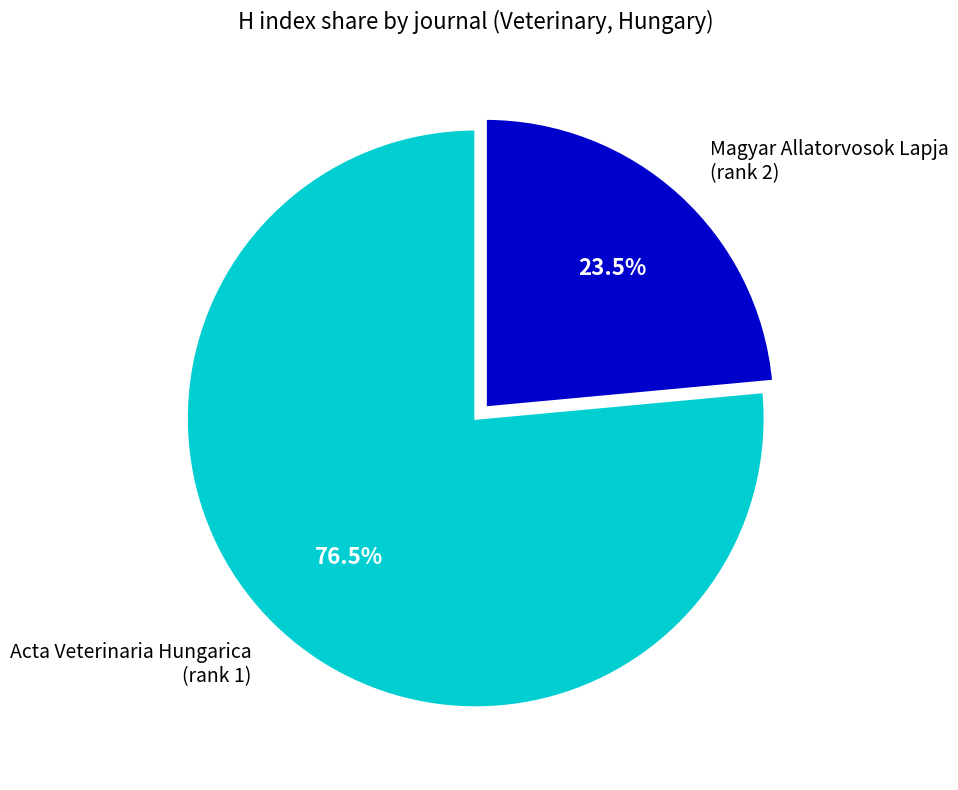

Rank the categories by value from highest to lowest.

Acta Veterinaria Hungarica (rank 1), Magyar Allatorvosok Lapja (rank 2)